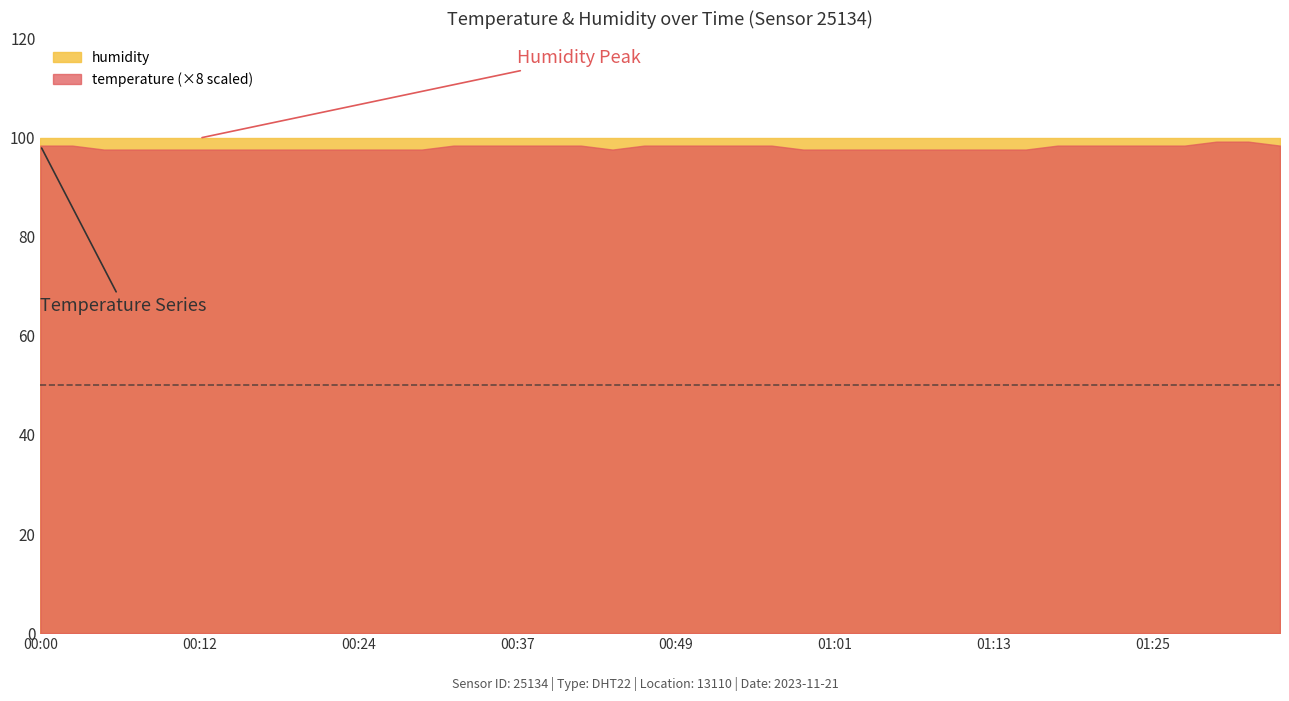

At which category does the chart reach its peak across all series?

00:00